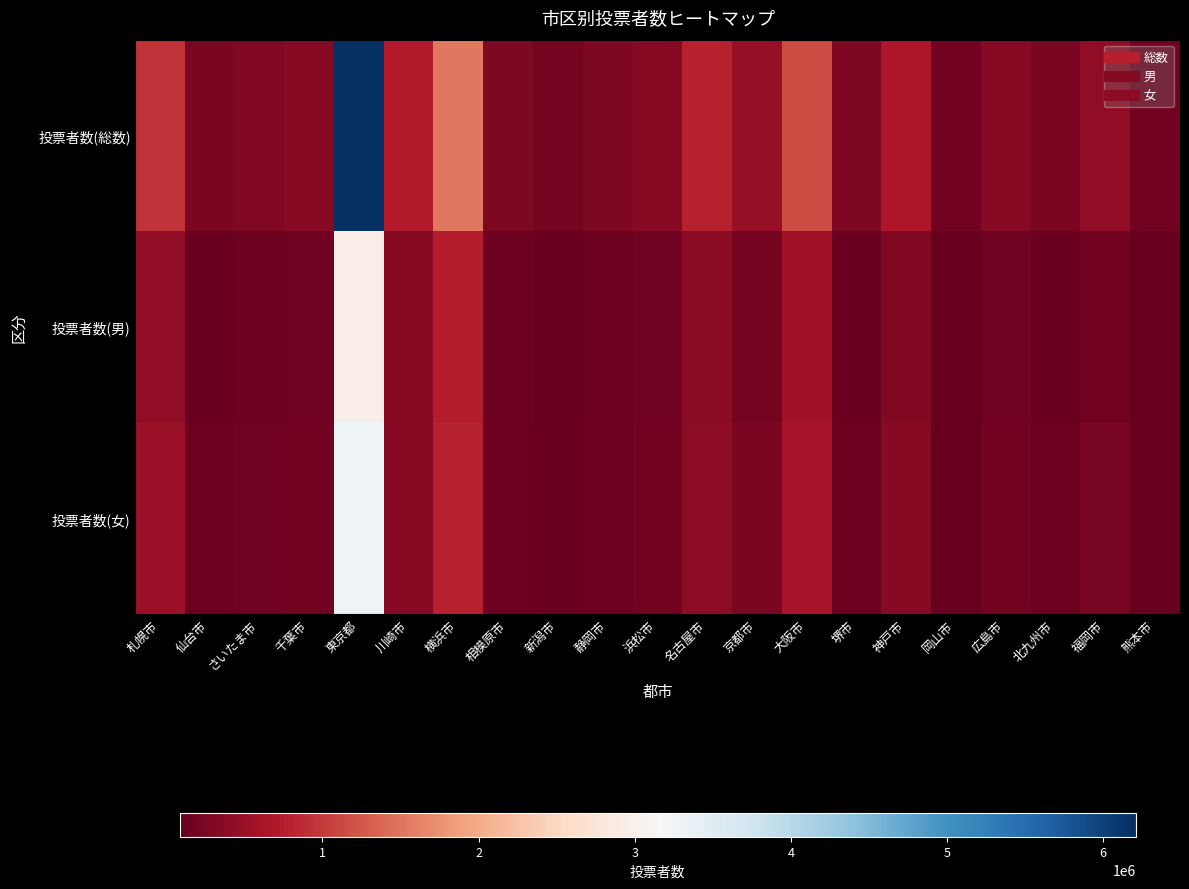

Reading left to right, what are all the values shown in this chart?

投票者数(総数): 札幌市=929530	仙台市=258377	さいたま市=309107	千葉市=359930	東京都=6209940	川崎市=715772	横浜市=1522211	相模原市=289168	新潟市=210862	静岡市=285142	浜松市=361153	名古屋市=781517	京都市=472107	大阪市=1154152	堺市=278811	神戸市=671357	岡山市=196198	広島市=353984	北九州市=265943	福岡市=440035	熊本市=187873
投票者数(男): 札幌市=419370	仙台市=122722	さいたま市=151536	千葉市=171834	東京都=2941870	川崎市=356742	横浜市=742779	相模原市=141993	新潟市=100871	静岡市=135218	浜松市=177776	名古屋市=375485	京都市=219195	大阪市=539994	堺市=131309	神戸市=312570	岡山市=91472	広島市=167223	北九州市=120580	福岡市=193632	熊本市=84304
投票者数(女): 札幌市=510160	仙台市=135655	さいたま市=157571	千葉市=188096	東京都=3268070	川崎市=359030	横浜市=779432	相模原市=147175	新潟市=109991	静岡市=149924	浜松市=183377	名古屋市=406032	京都市=252912	大阪市=614158	堺市=147502	神戸市=358787	岡山市=104726	広島市=186761	北九州市=145363	福岡市=246403	熊本市=103569